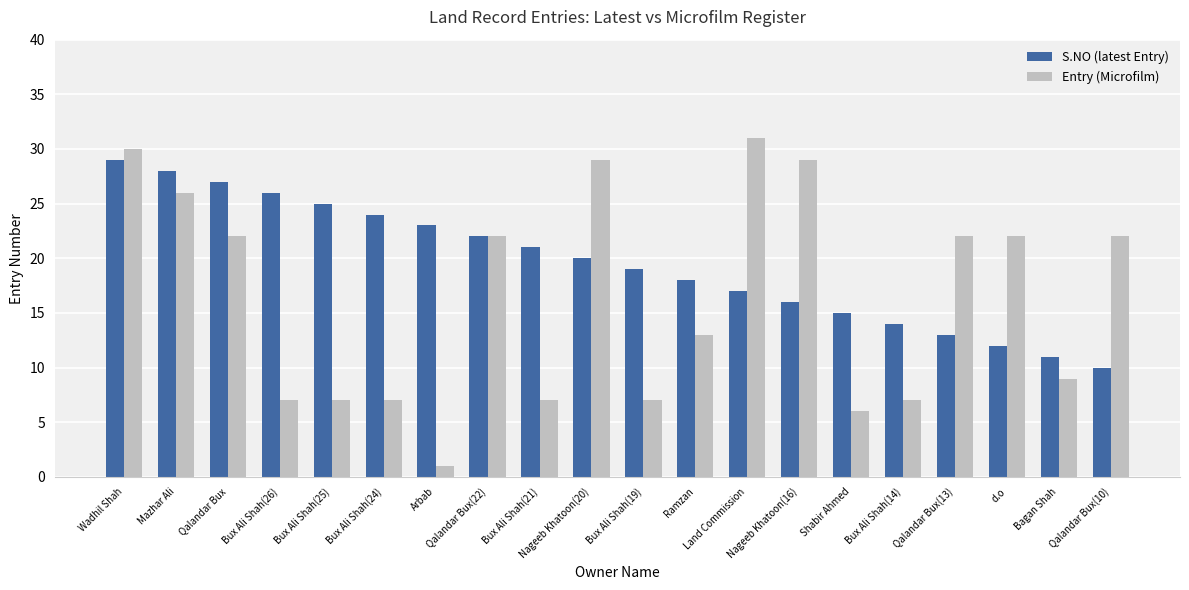

Read the Entry (Microfilm) value at Bux Ali Shah(25).

7